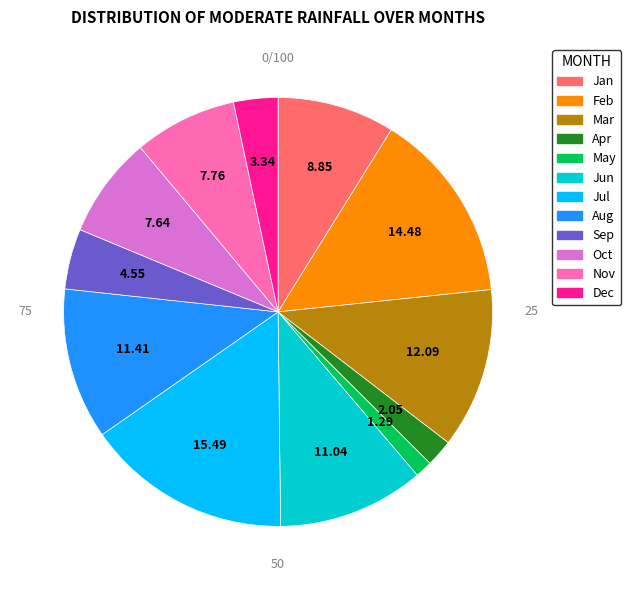

Which category has the biggest portion of the pie?

Jul